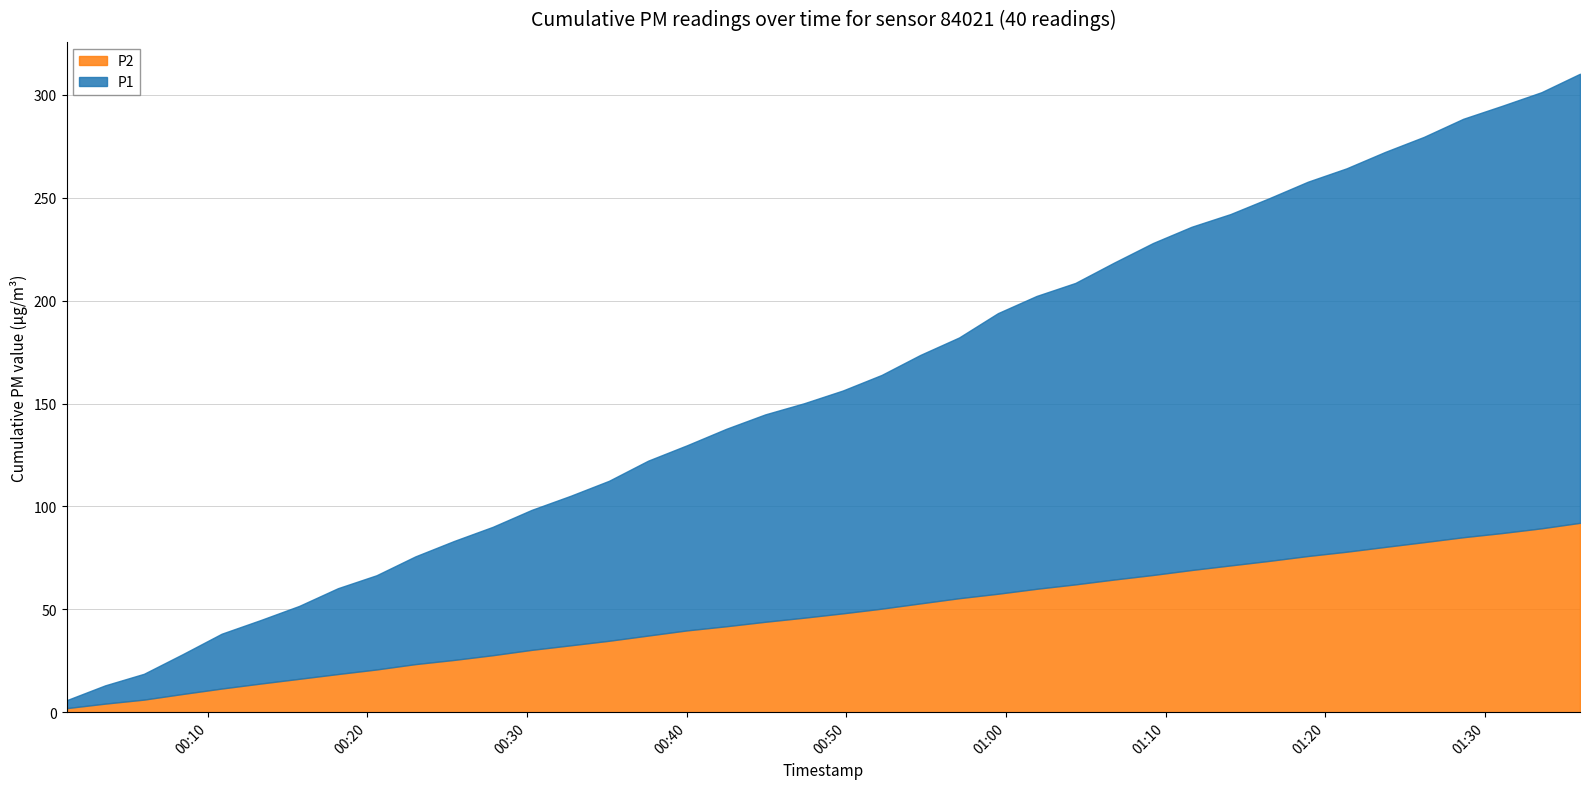

What is the difference between the maximum and minimum values in the P1 series?

6.2